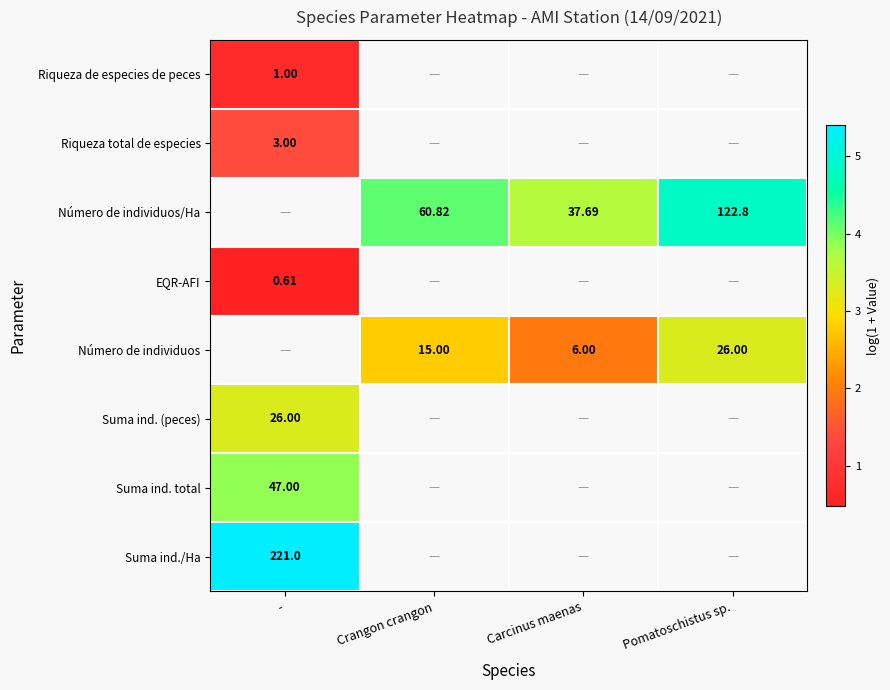

Between - and Carcinus maenas, which is larger?

Carcinus maenas